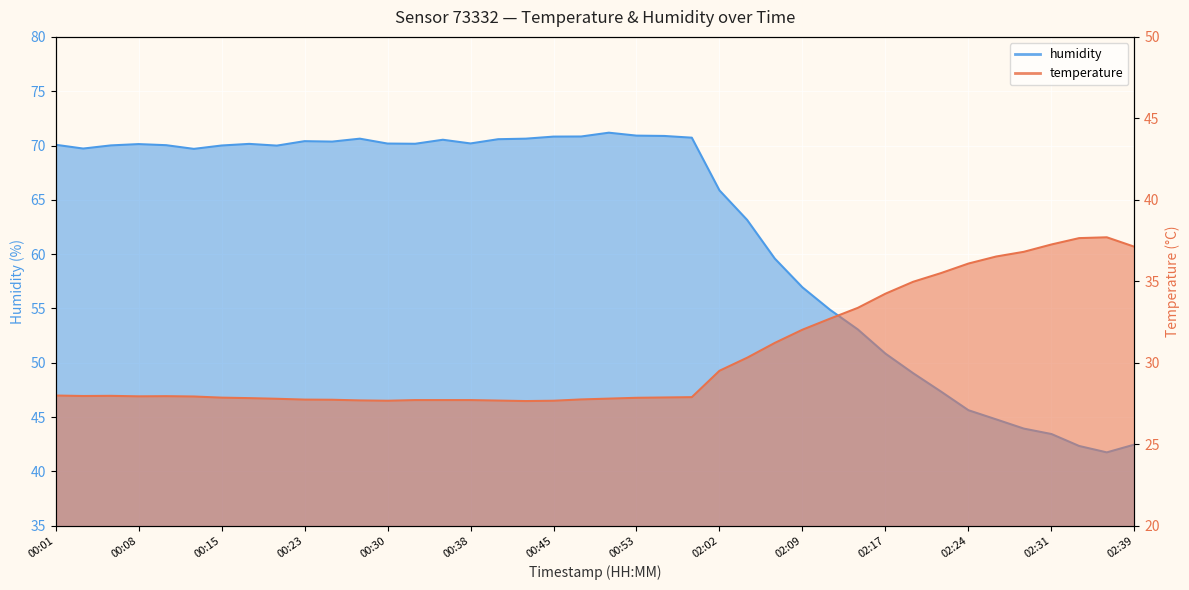

True or false: temperature and humidity intersect in this chart.

False